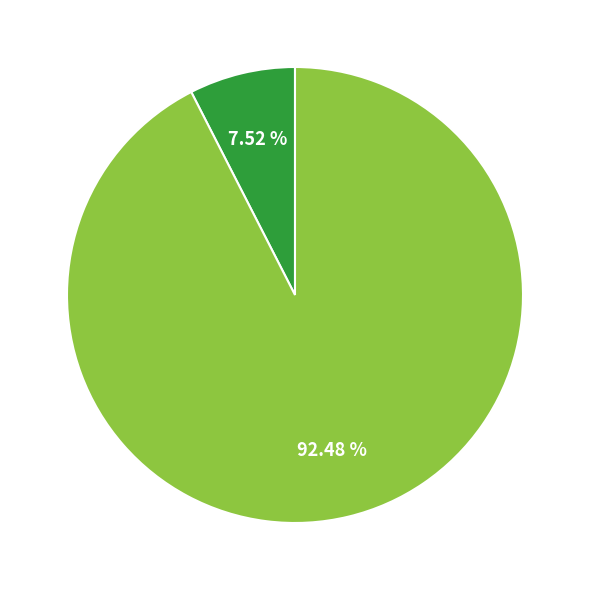

Is there any slice that represents more than half of the pie?

Yes